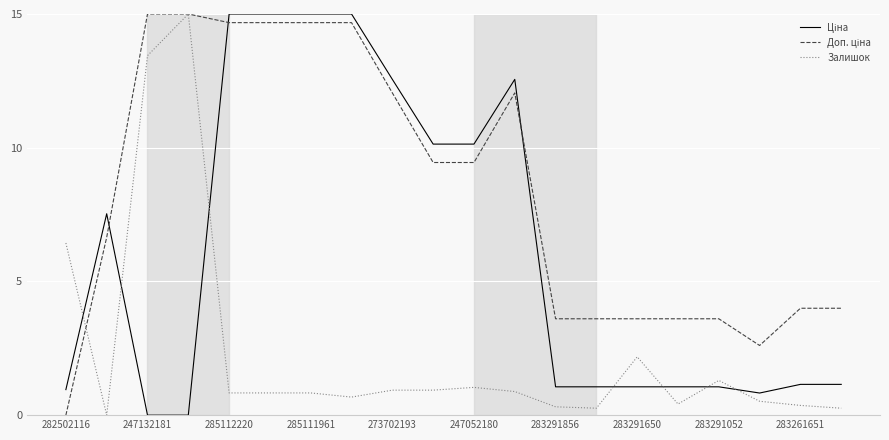

How many values in the Залишок series exceed 0?

19